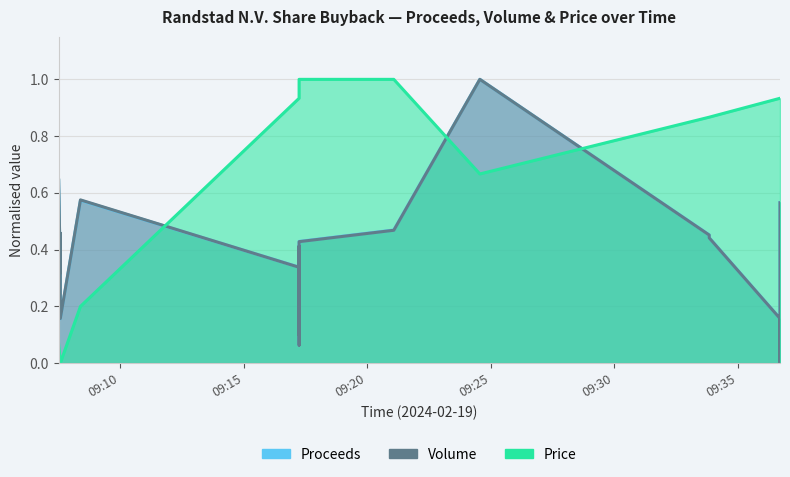

At which category is the sum across all series the highest?

2024-02-19 09:24:34